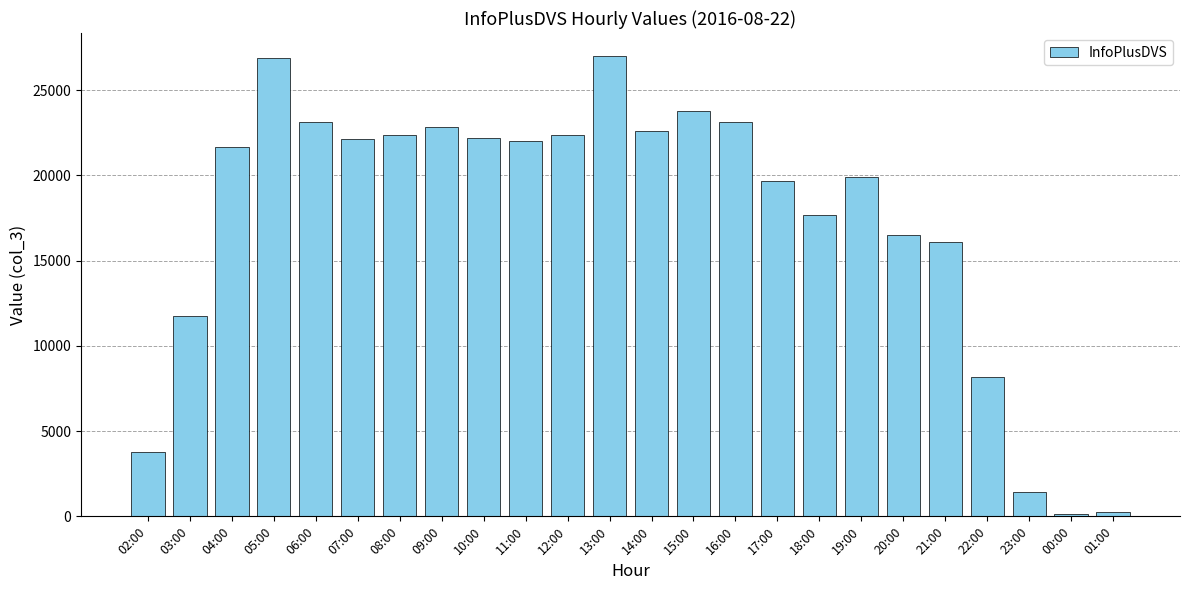

What is the maximum value shown in the chart?

27009